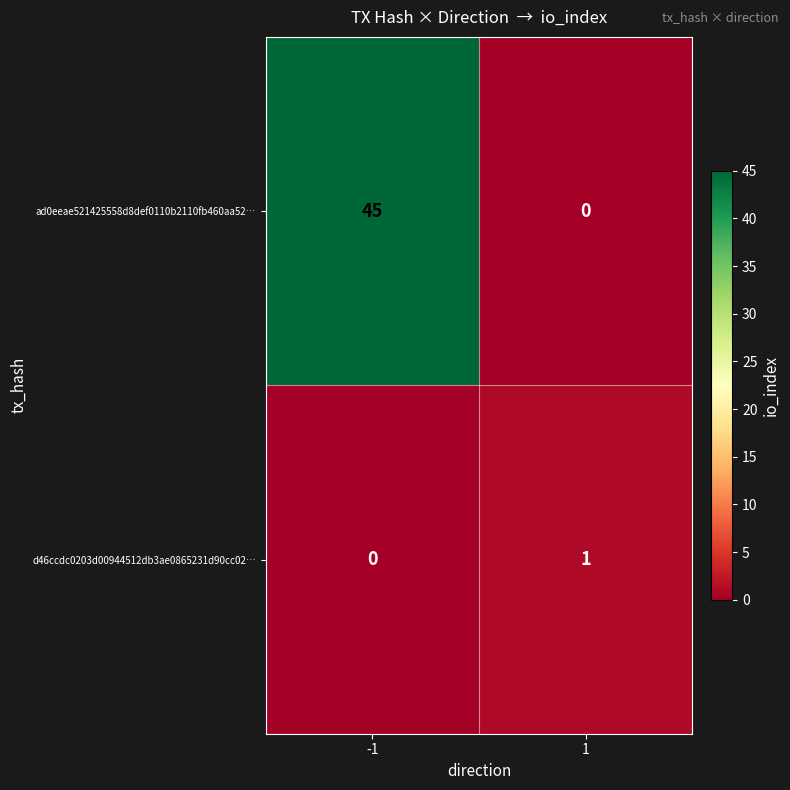

What is the total value across all series at 1?

1